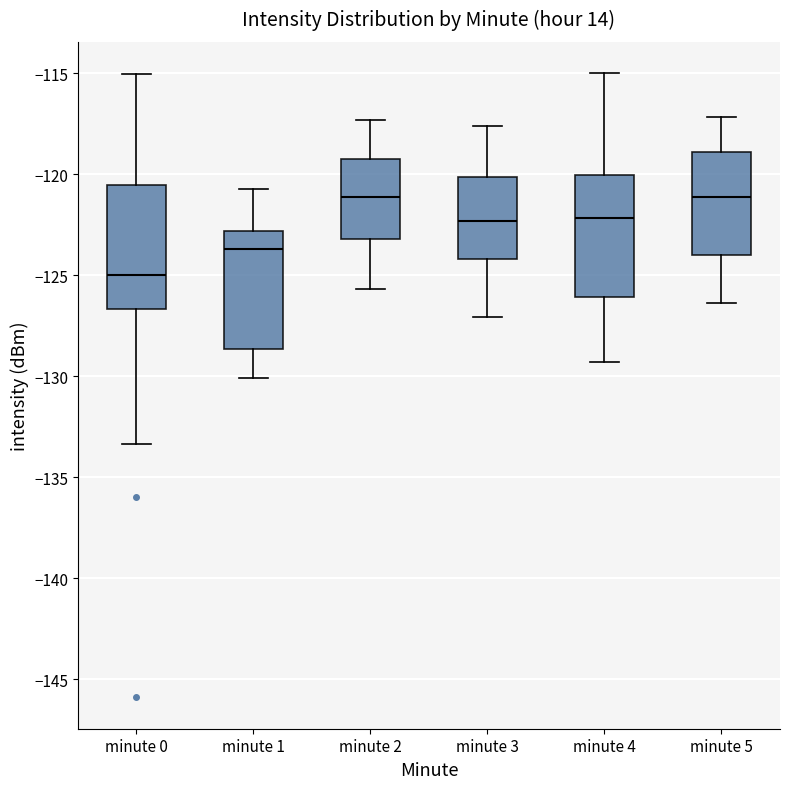

Where does the upper whisker of the box for minute 2 end on the y-axis? The values are not printed on the chart, so give them approximately, as read against the axis.

-117.5